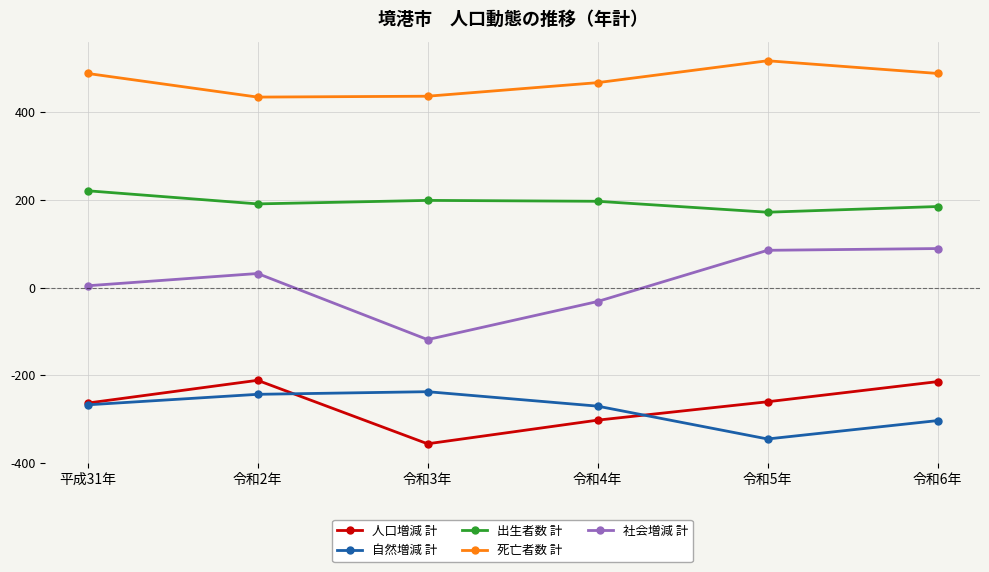

The 死亡者数 計 series shows 435 at 令和2年. True or false?

True